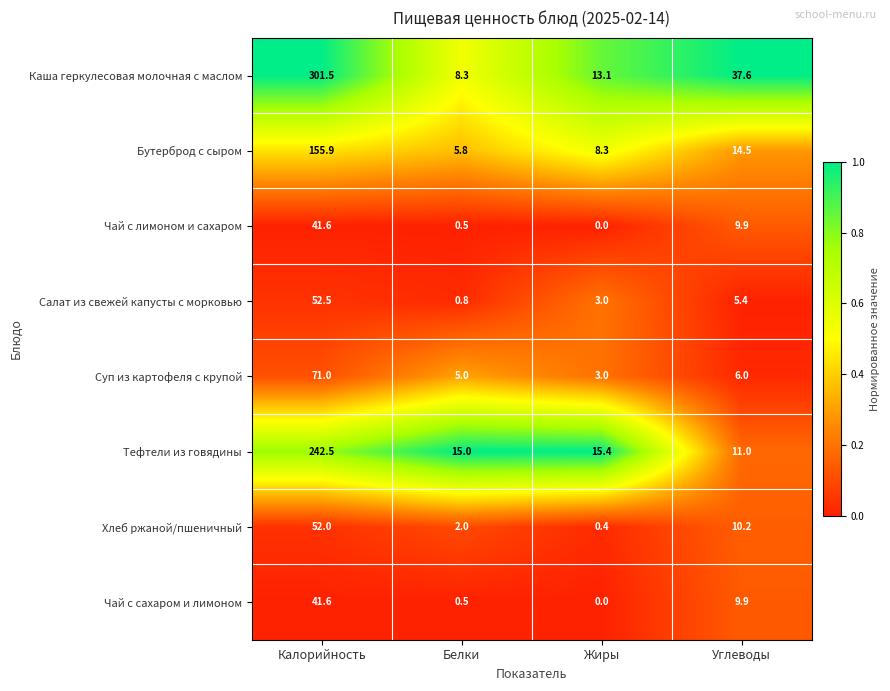

Which series has the widest spread of values?

Каша геркулесовая молочная с маслом